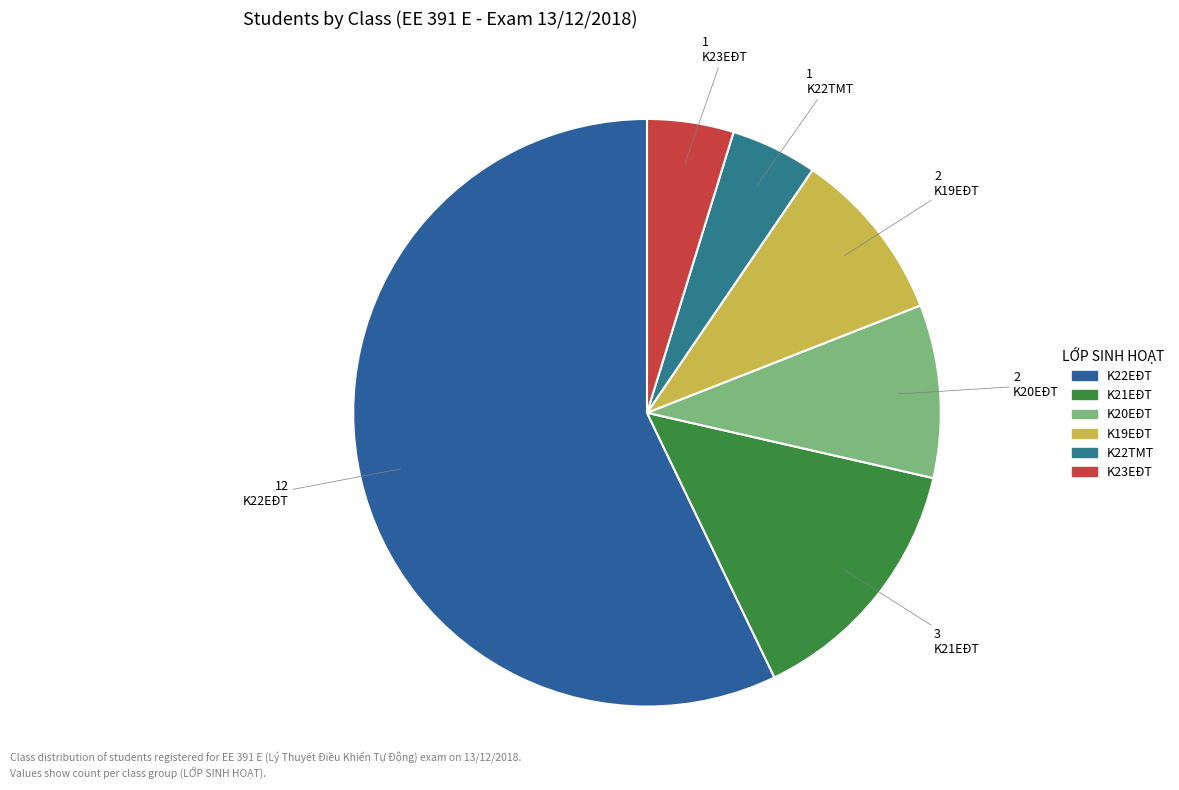

True or false: K22EĐT accounts for 57% of the total.

True